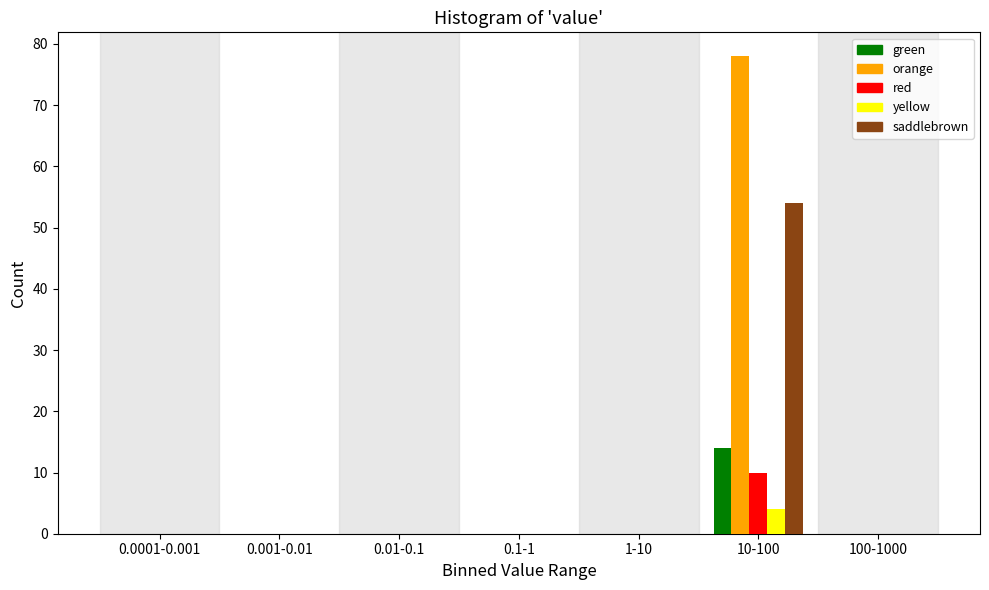

Which series changed the most between 0.1-1 and 10-100?

orange